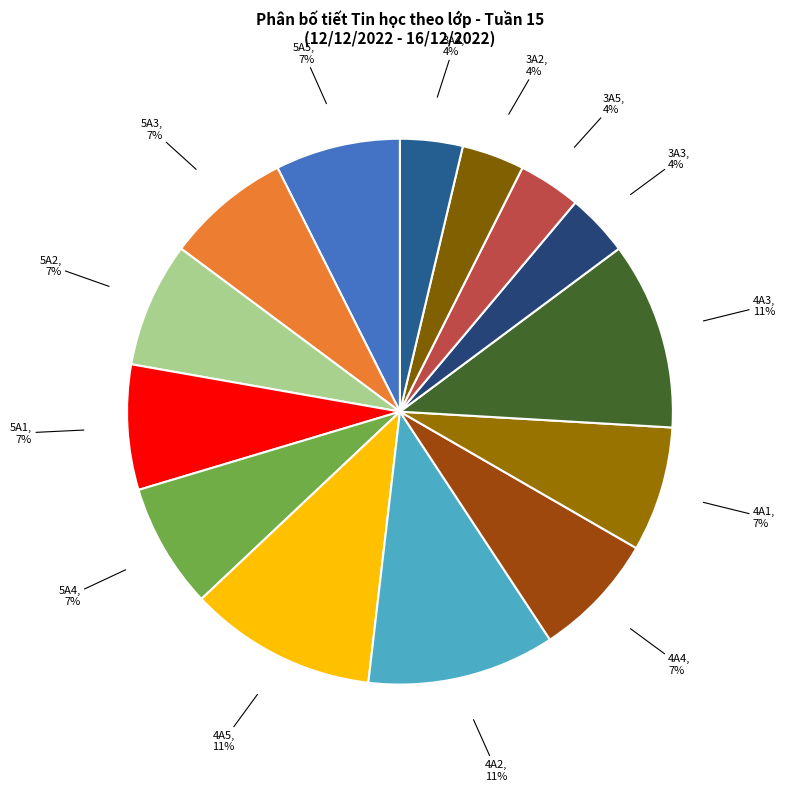

How many slices are in this pie chart?

14